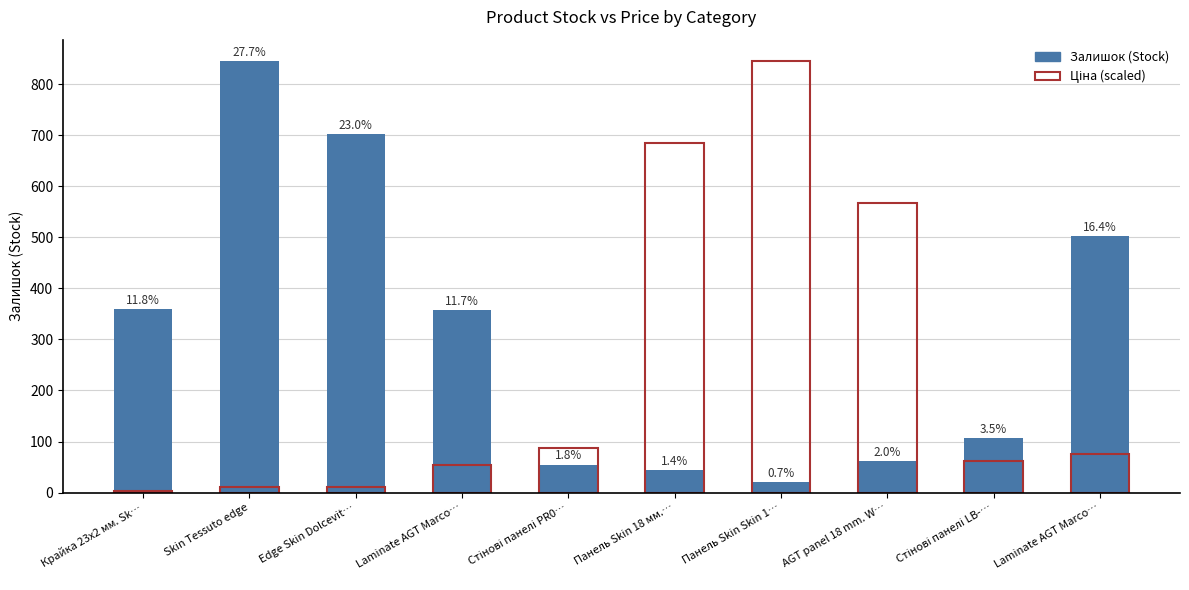

Rank the series at Edge Skin Dolcevit… from lowest to highest value.

Ціна (scaled), Залишок